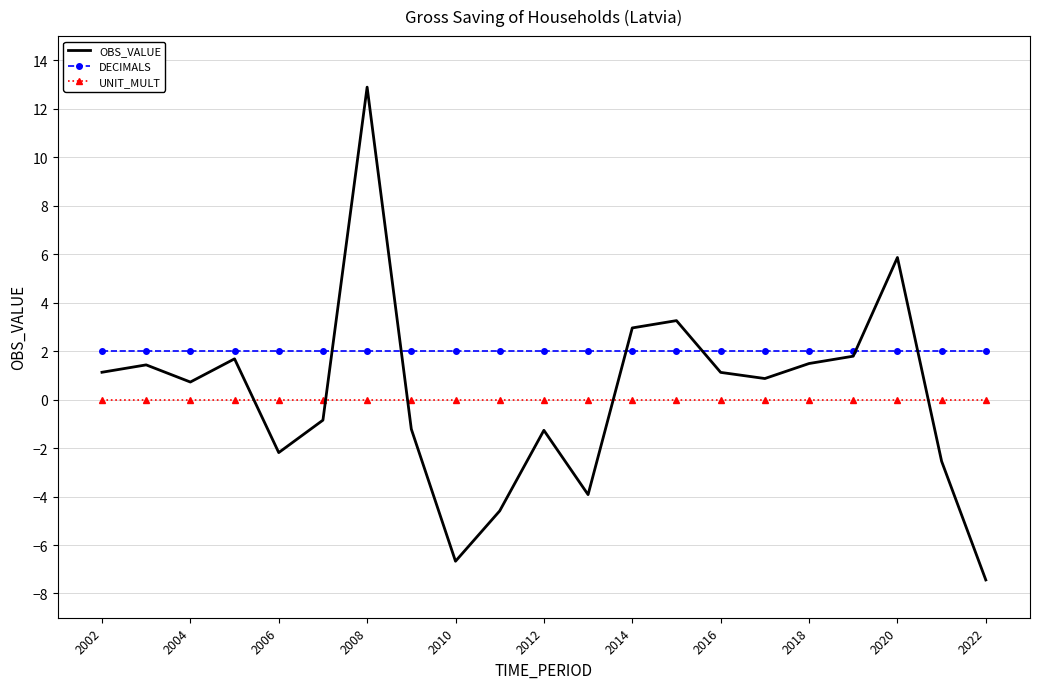

Which series has the widest spread of values?

OBS_VALUE